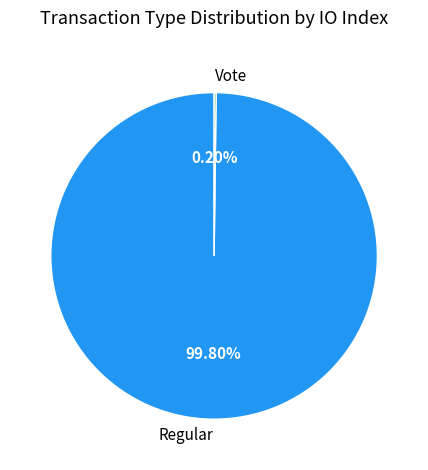

Which category accounts for the majority?

Regular